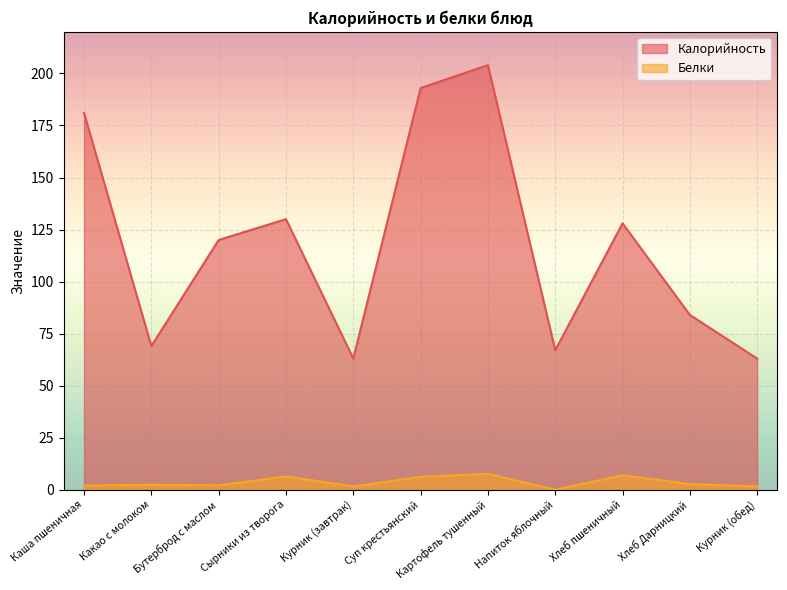

True or false: Калорийность and Белки cross at least once.

False